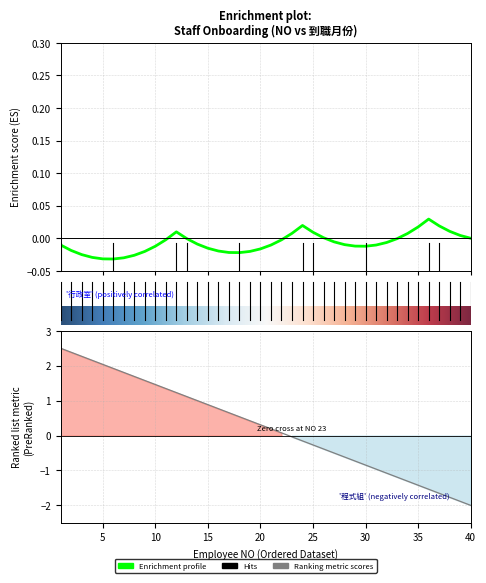

What is the difference between the second highest and second lowest values?

4.3